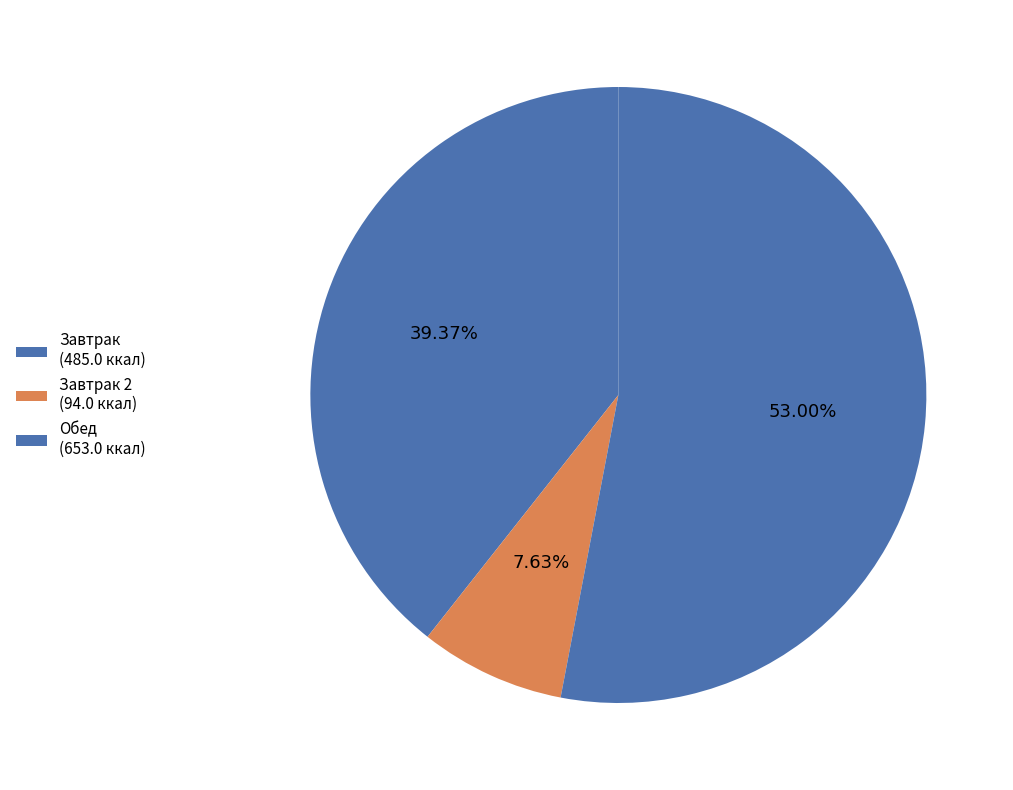

Count the number of slices in the pie.

3